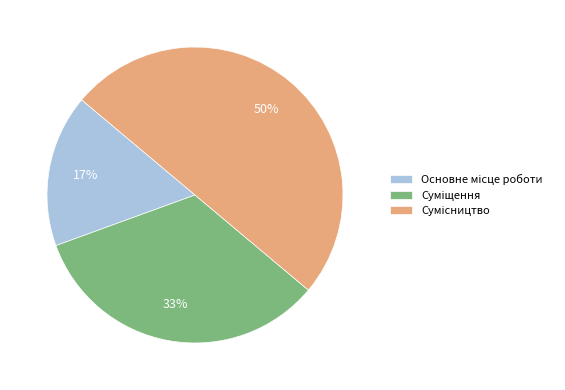

To the nearest percent, what is the difference between the largest and smallest slice percentages?

33%